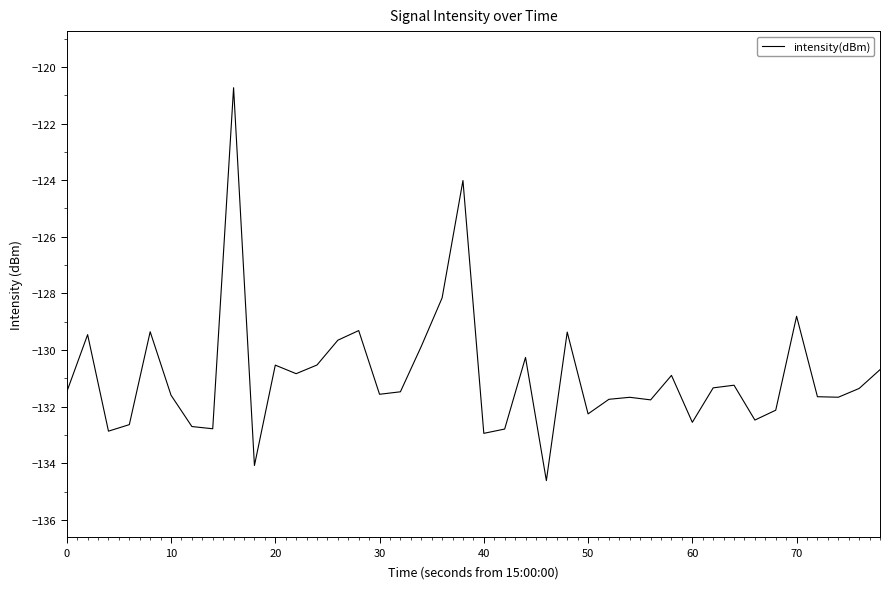

What is the difference between the maximum and minimum values?

13.9